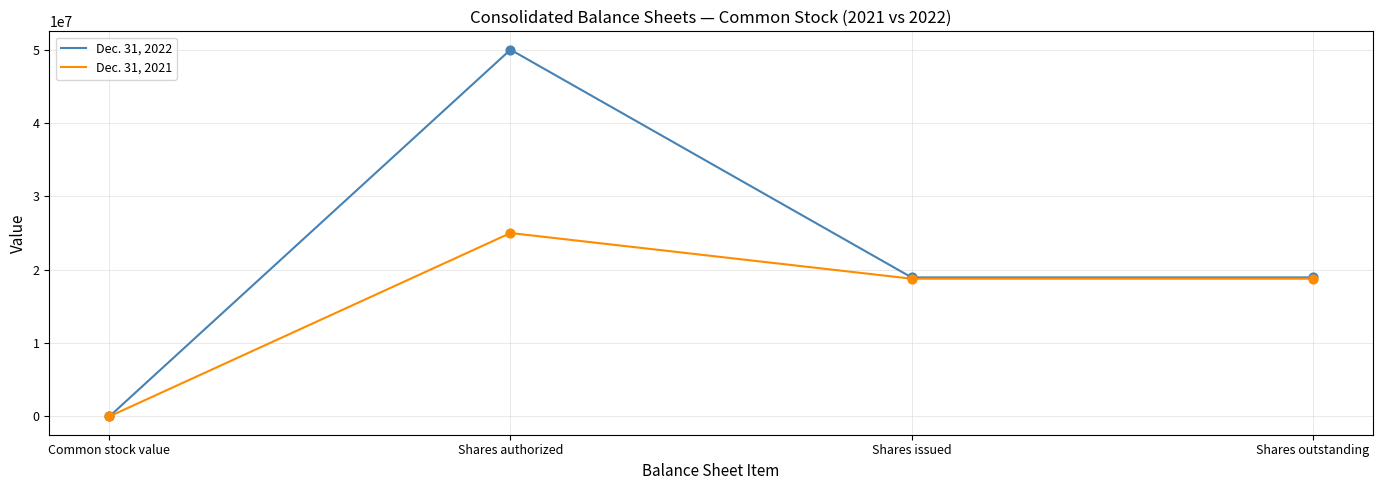

What are all the series names shown in the legend?

Dec. 31, 2022, Dec. 31, 2021